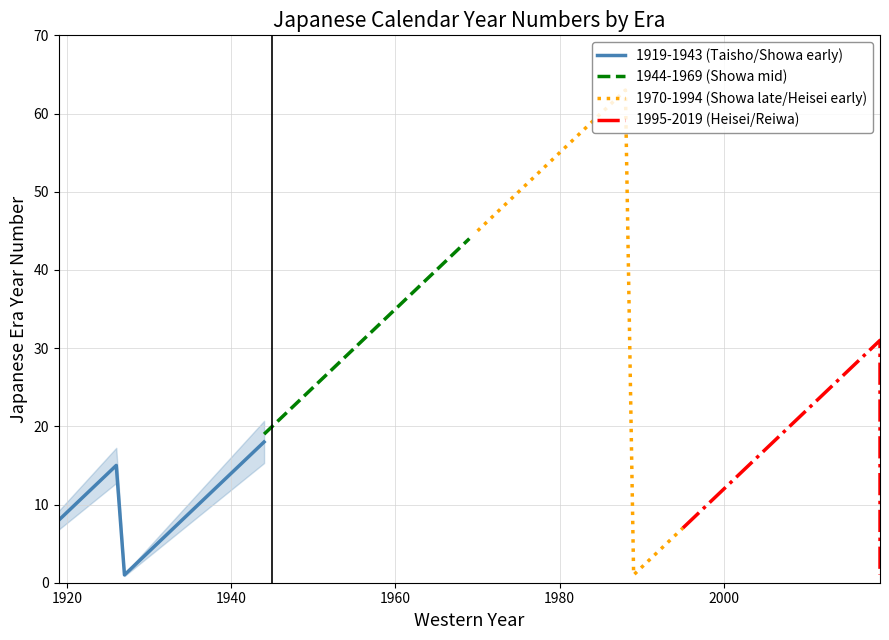

What is the highest value of the 1970-1994 (Showa late/Heisei early) series?

63